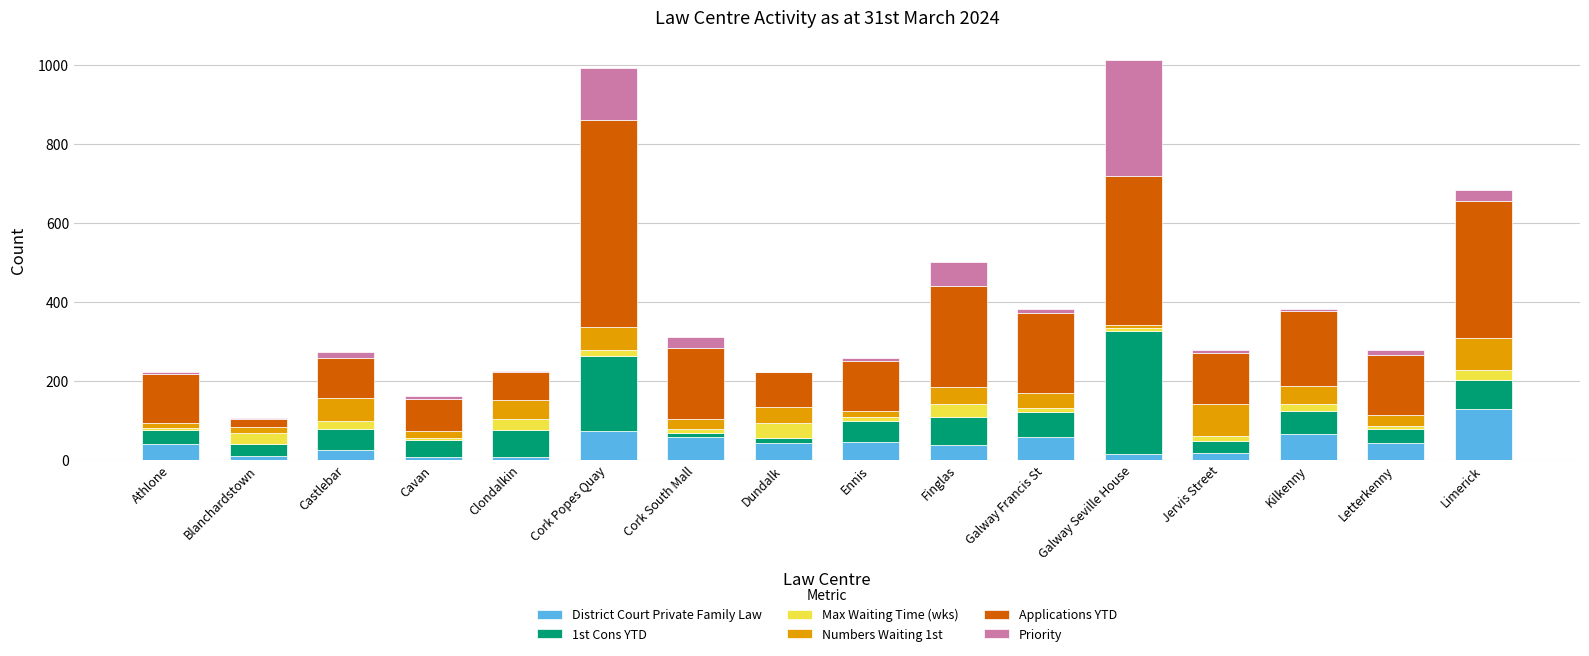

What is the total value across all series at Limerick?

684